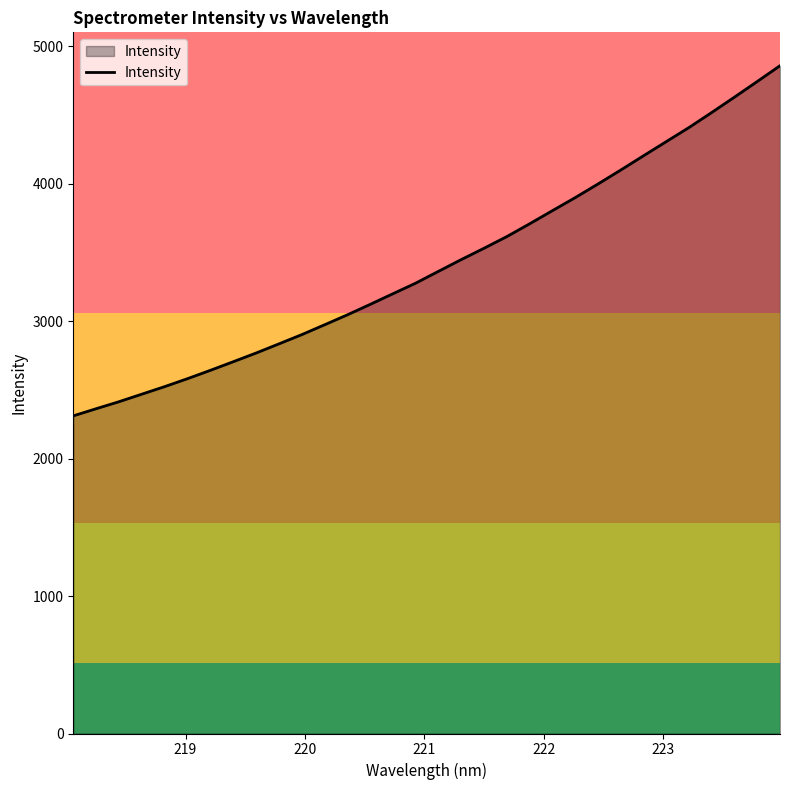

Does the chart display data point markers on the line(s)?

No